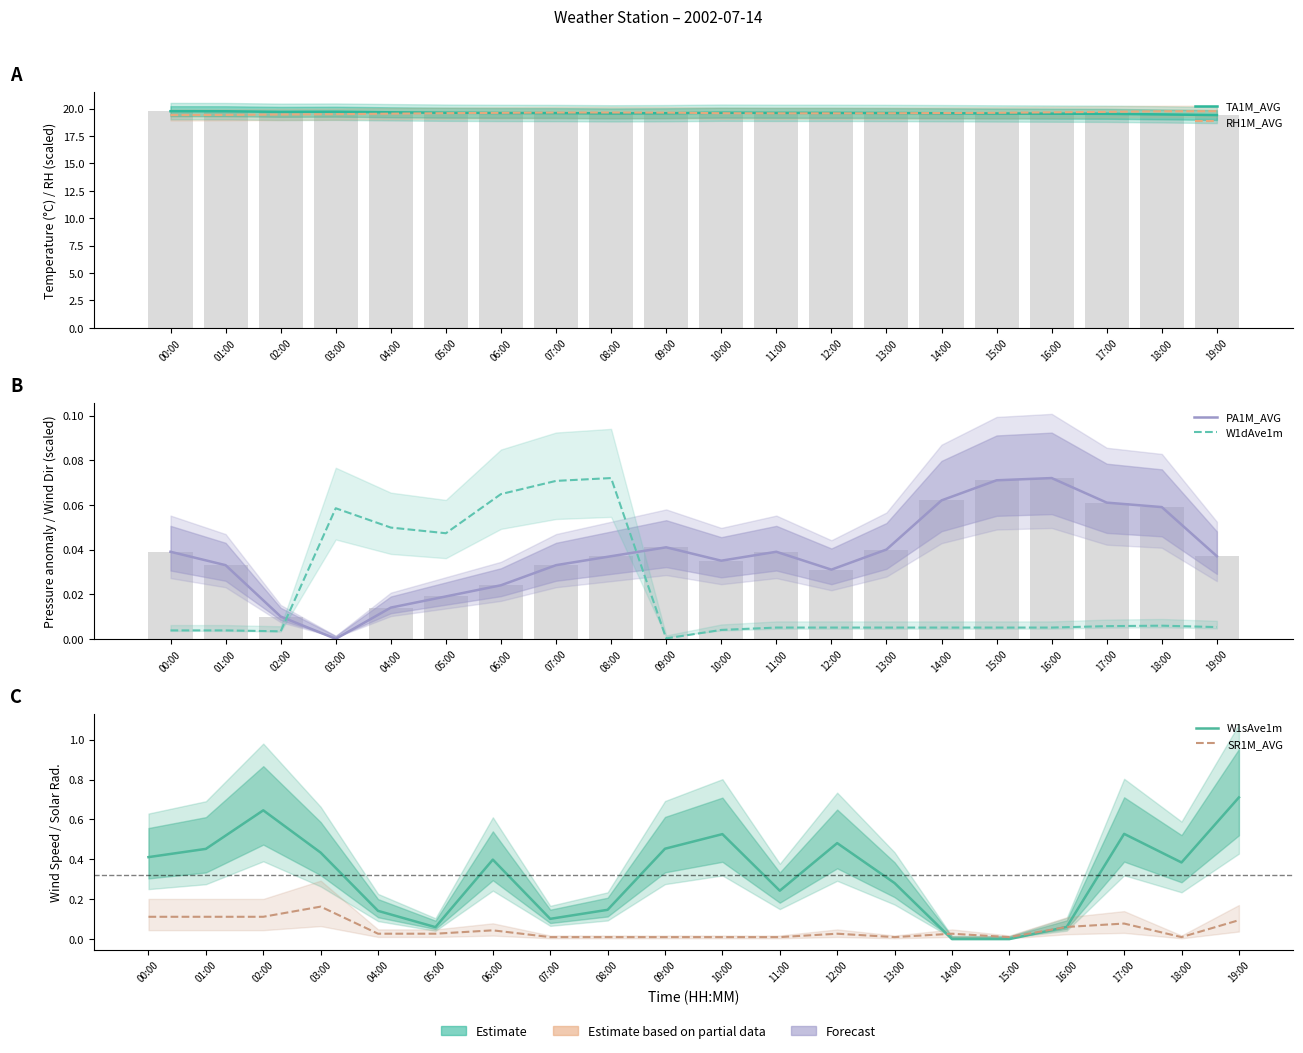

Reading left to right, extract all data points from this chart.

TA1M_AVG: 19.8	19.8	19.7	19.7	19.7	19.6	19.6	19.6	19.6	19.6	19.6	19.6	19.6	19.6	19.6	19.5	19.5	19.5	19.5	19.4
RH1M_AVG: 19.4	19.4	19.5	19.5	19.5	19.6	19.6	19.6	19.6	19.6	19.6	19.6	19.6	19.6	19.6	19.6	19.7	19.7	19.7	19.8
PA1M_AVG: 0.0	0.0	0.0	0.0	0.0	0.0	0.0	0.0	0.0	0.0	0.0	0.0	0.0	0.0	0.1	0.1	0.1	0.1	0.1	0.0
W1dAve1m: 0.0	0.0	0.0	0.1	0.0	0.0	0.1	0.1	0.1	0.0	0.0	0.0	0.0	0.0	0.0	0.0	0.0	0.0	0.0	0.0
W1sAve1m: 0.4	0.5	0.6	0.4	0.1	0.1	0.4	0.1	0.1	0.5	0.5	0.2	0.5	0.3	0.0	0.0	0.1	0.5	0.4	0.7
SR1M_AVG: 0.1	0.1	0.1	0.2	0.0	0.0	0.0	0.0	0.0	0.0	0.0	0.0	0.0	0.0	0.0	0.0	0.1	0.1	0.0	0.1